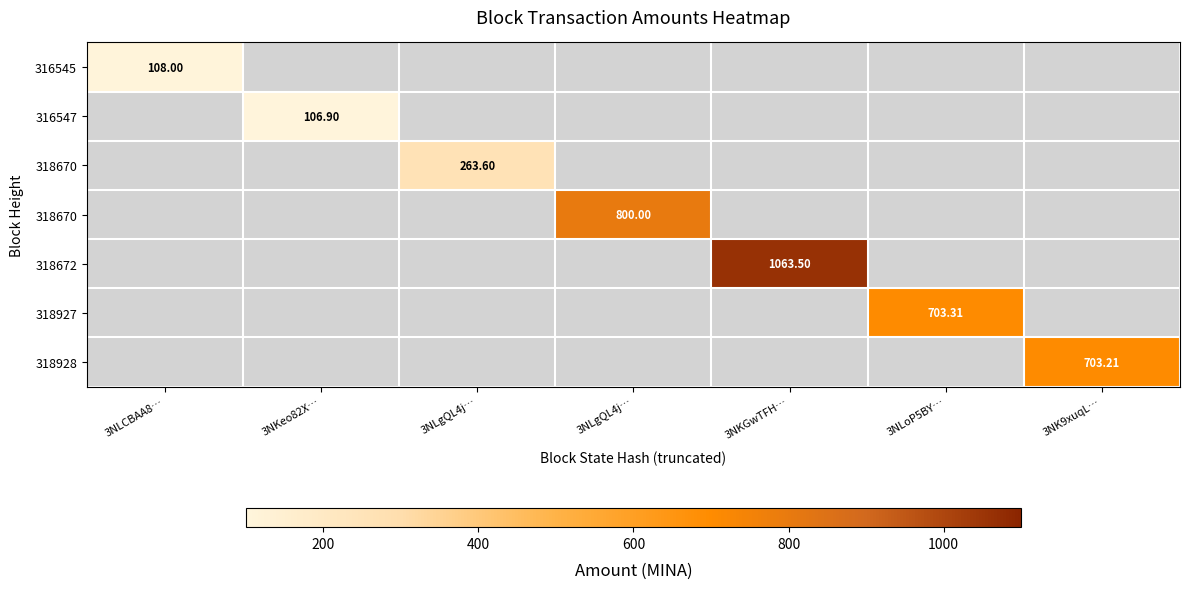

At how many categories does at least one series exceed 554?

4